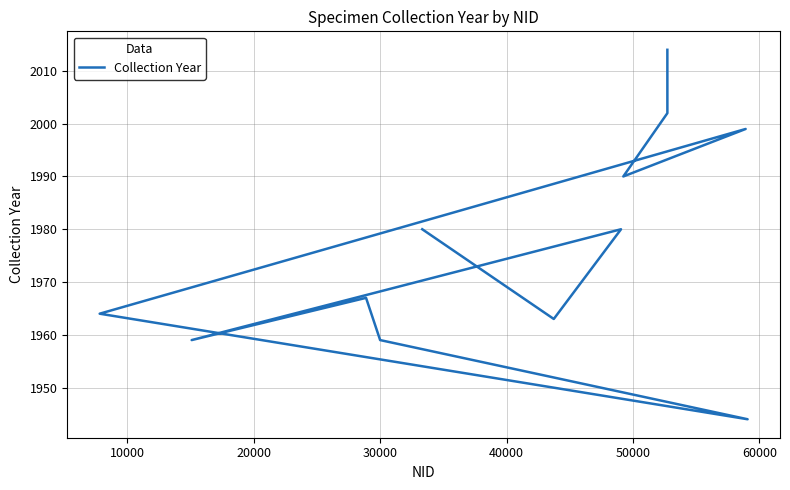

Reading right to left, list all the values displayed in this chart.

1980	1963	1980	1959	1967	1959	1944	1964	1999	1990	2002	2014